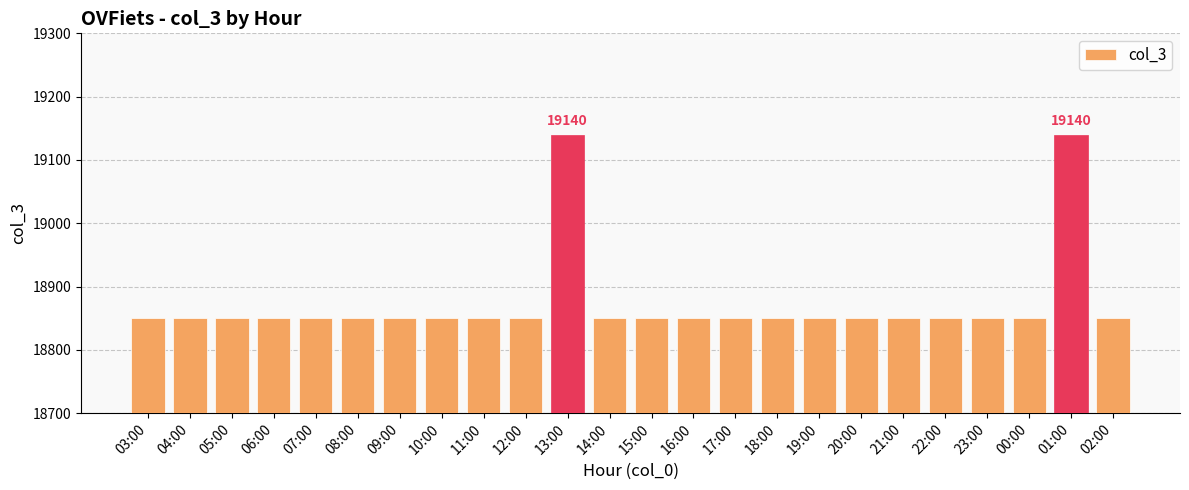

Count the number of categories in the chart.

24